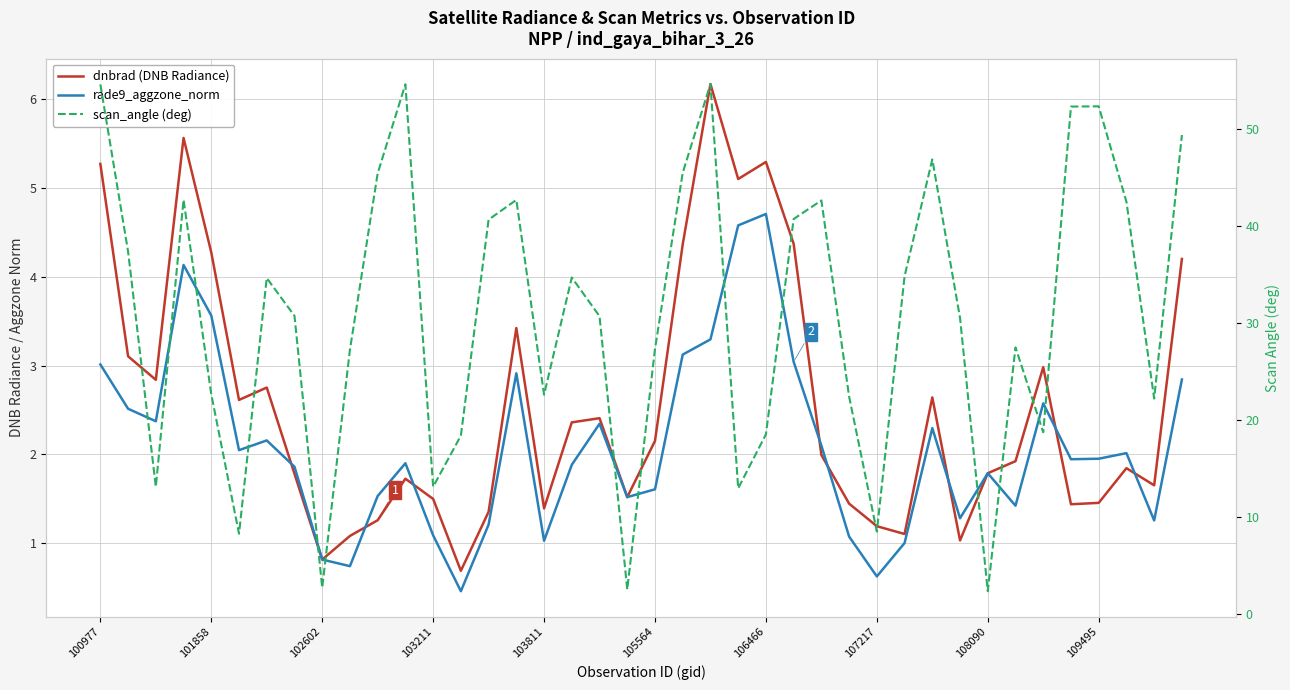

Count the number of categories in the chart.

40